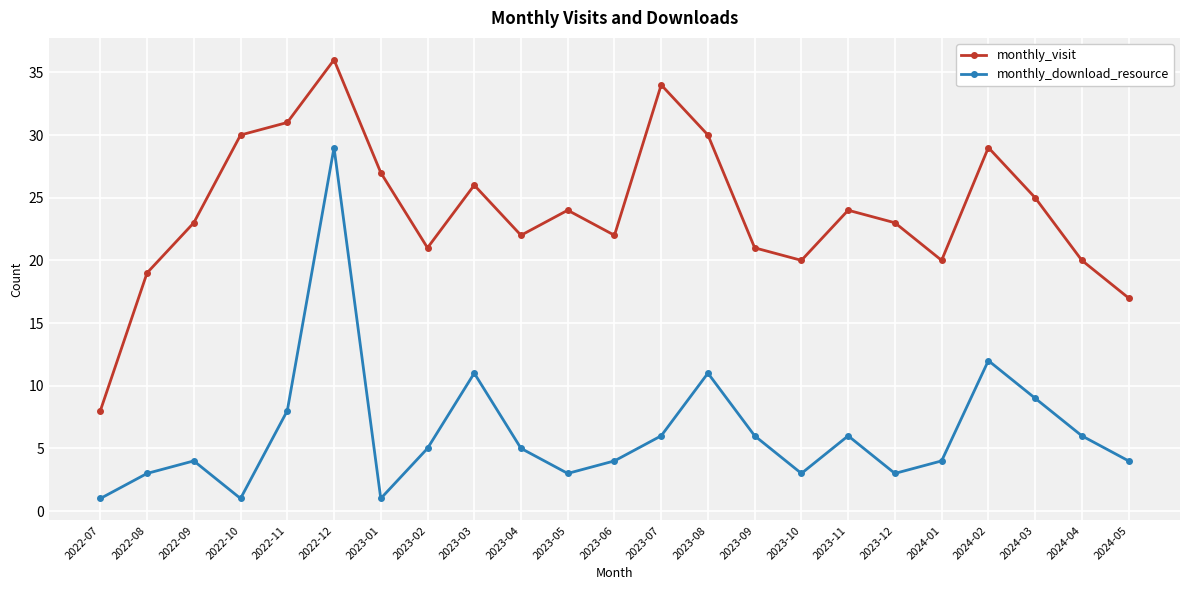

Where is the first local minimum for monthly_download_resource?

2022-10